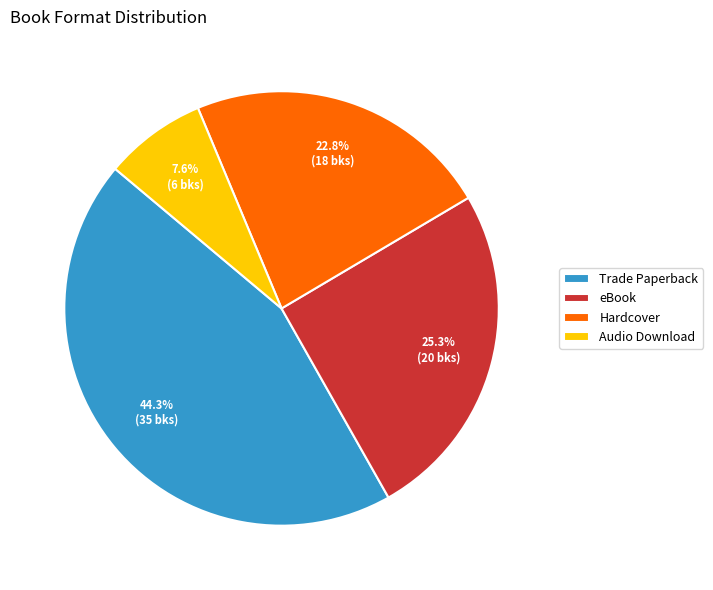

To the nearest percent, what is the combined percentage of Trade Paperback and eBook?

70%